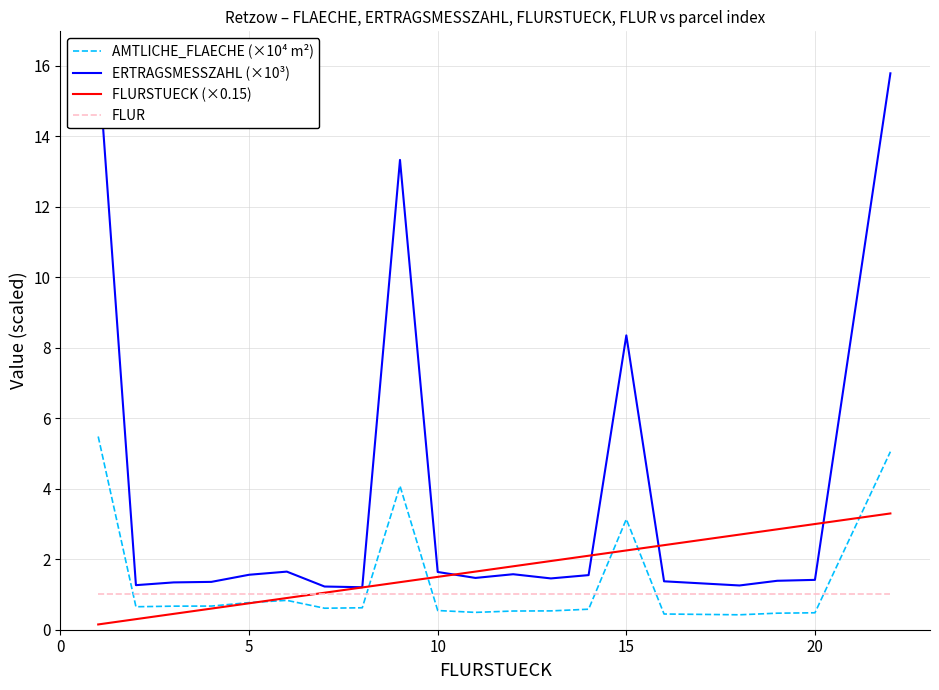

Which series ends up on top after the final intersection of FLURSTUECK (×0.15) and AMTLICHE_FLAECHE (×10⁴ m²)?

AMTLICHE_FLAECHE (×10⁴ m²)